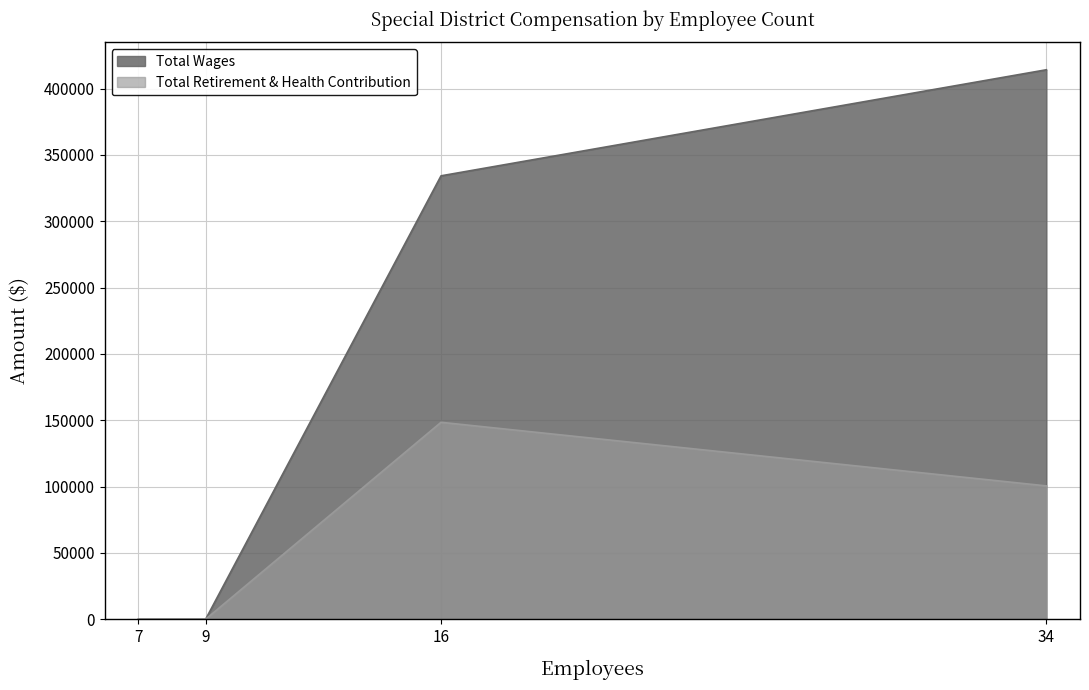

What is the difference between the maximum and second lowest values in the Total Wages series?

414250